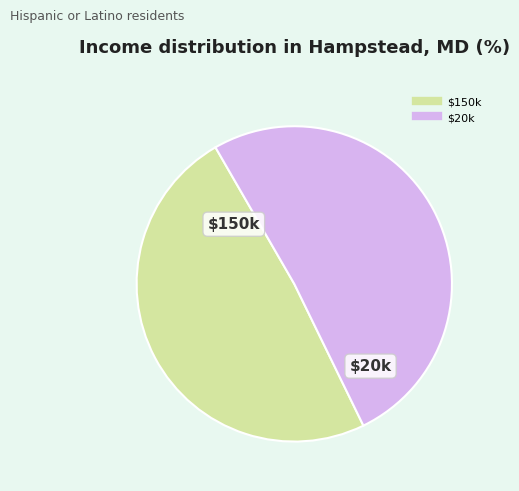

Does any single category account for the majority?

Yes